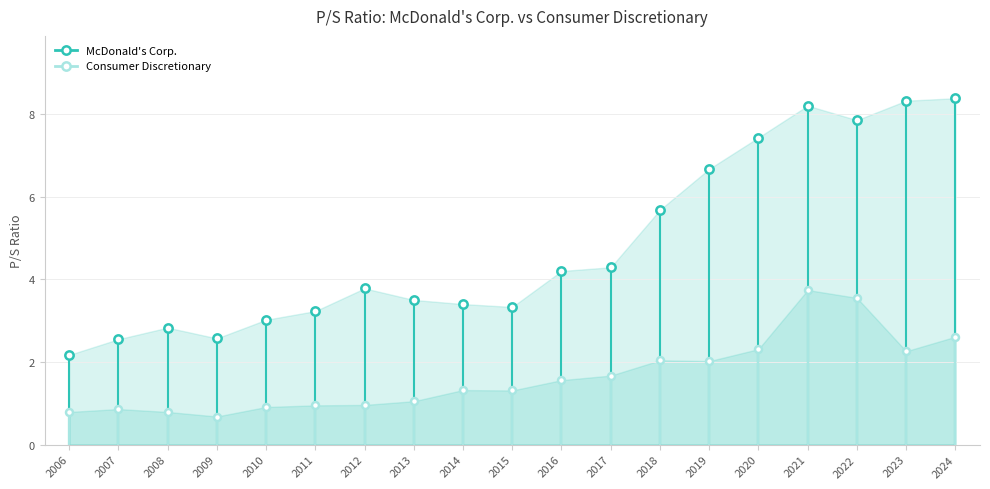

What are all the series names shown in the legend?

McDonald's Corp., Consumer Discretionary